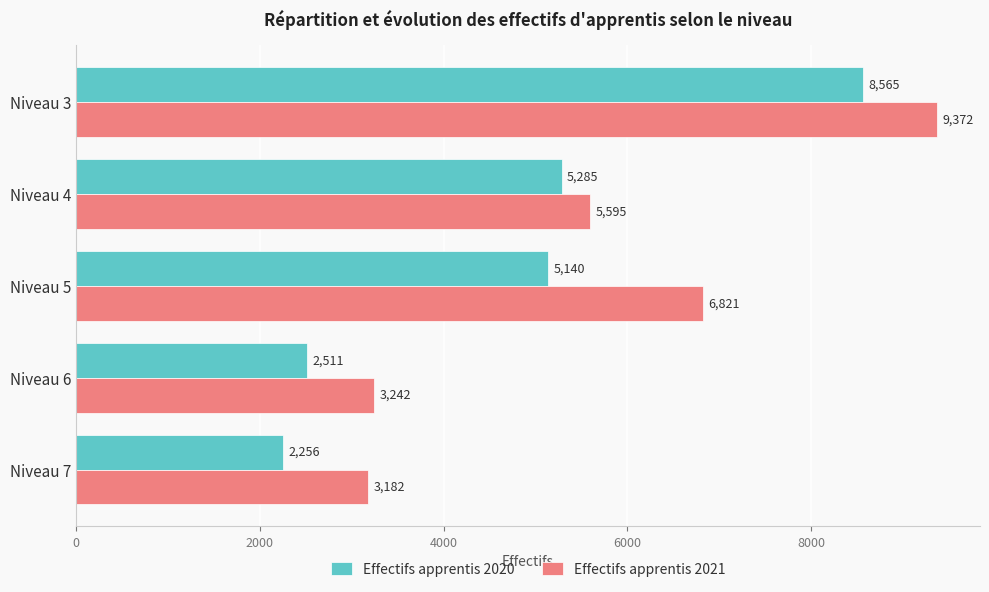

Rank the categories by Effectifs apprentis 2020 value from lowest to highest.

Niveau 7, Niveau 6, Niveau 5, Niveau 4, Niveau 3